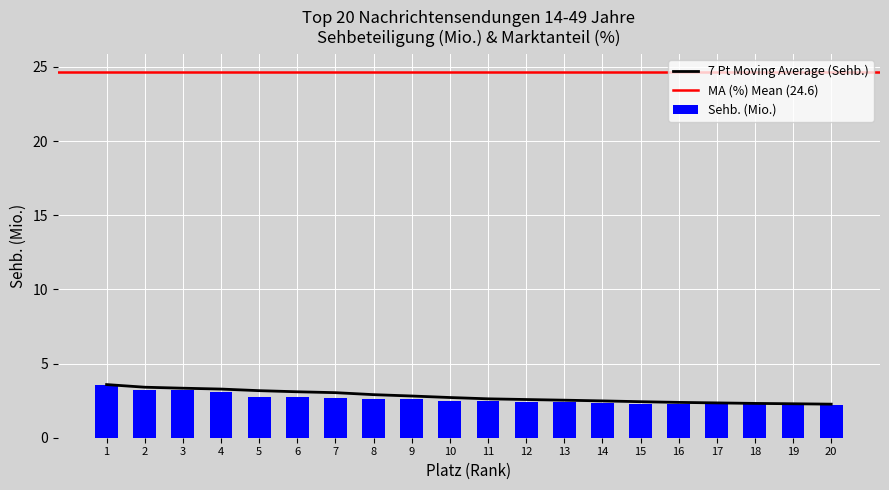

Between 18 and 5, which is larger?

5